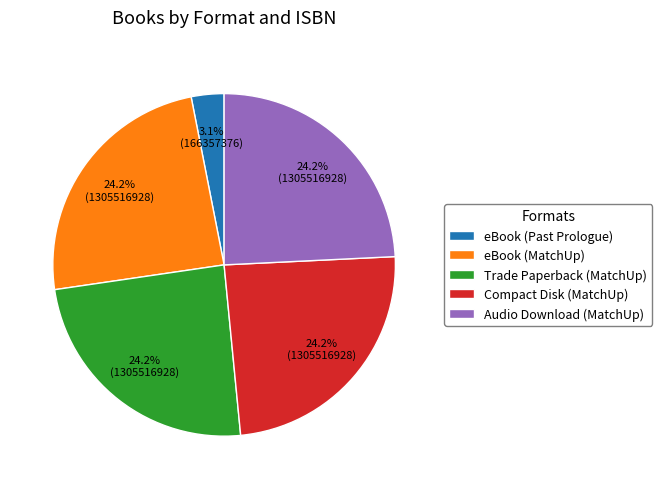

What percentage do eBook (MatchUp) and eBook (Past Prologue) together represent?

27.3%